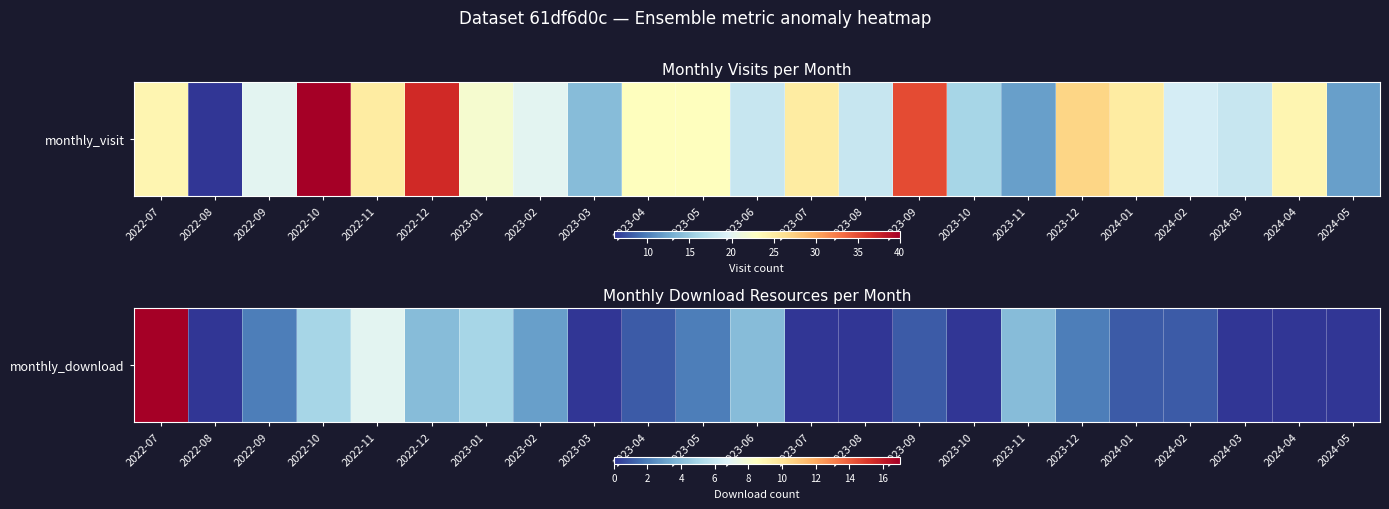

Rank the categories by value from highest to lowest.

2022-07, 2022-11, 2022-10, 2023-01, 2022-12, 2023-06, 2023-11, 2023-02, 2022-09, 2023-05, 2023-12, 2023-04, 2023-09, 2024-01, 2024-02, 2022-08, 2023-03, 2023-07, 2023-08, 2023-10, 2024-03, 2024-04, 2024-05